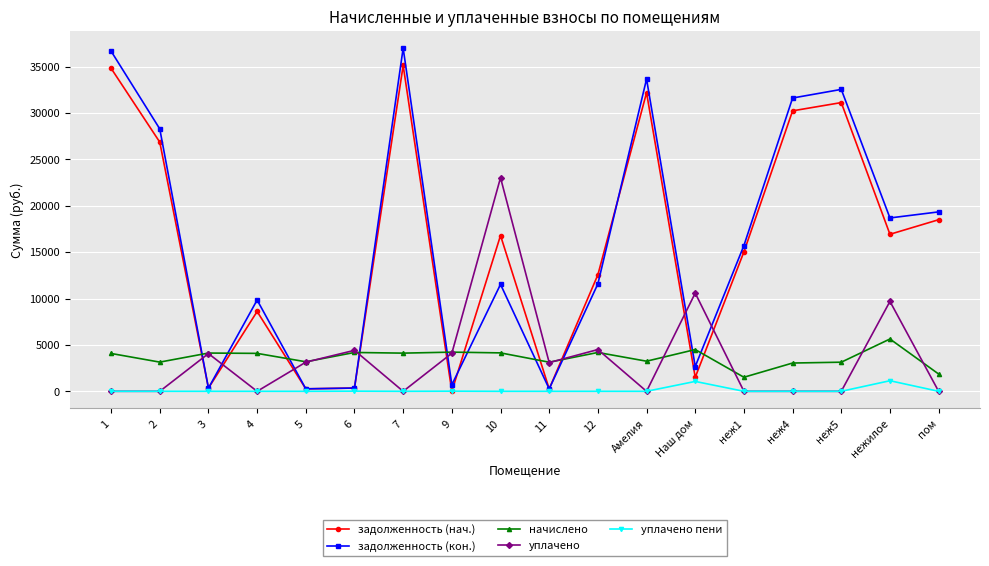

How many values in the задолженность (нач.) series are below 16790?

9